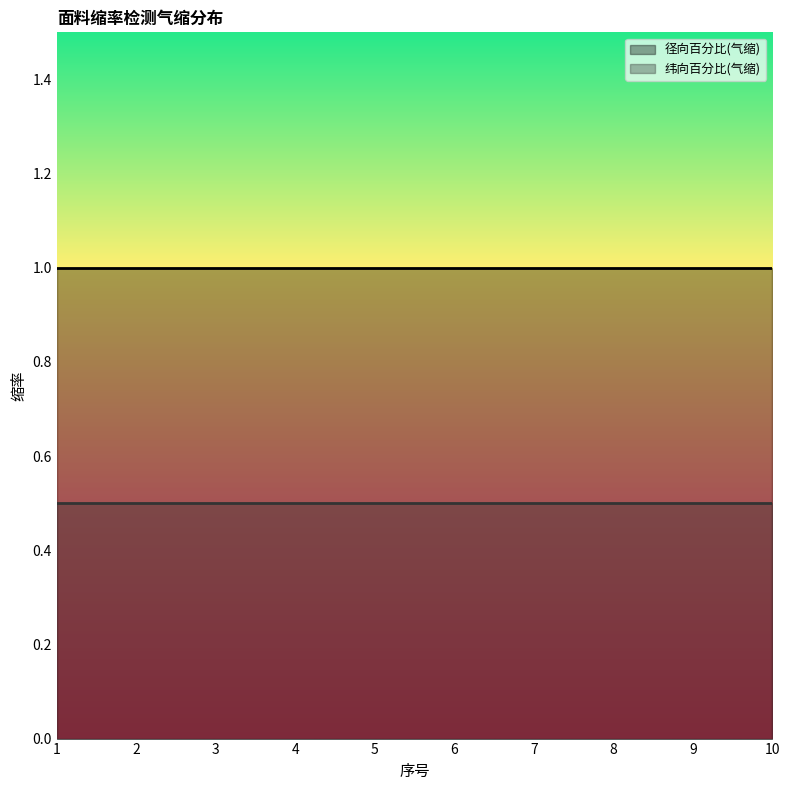

What is the value of the 径向百分比(气缩) point at the 7th from the left?

1.0